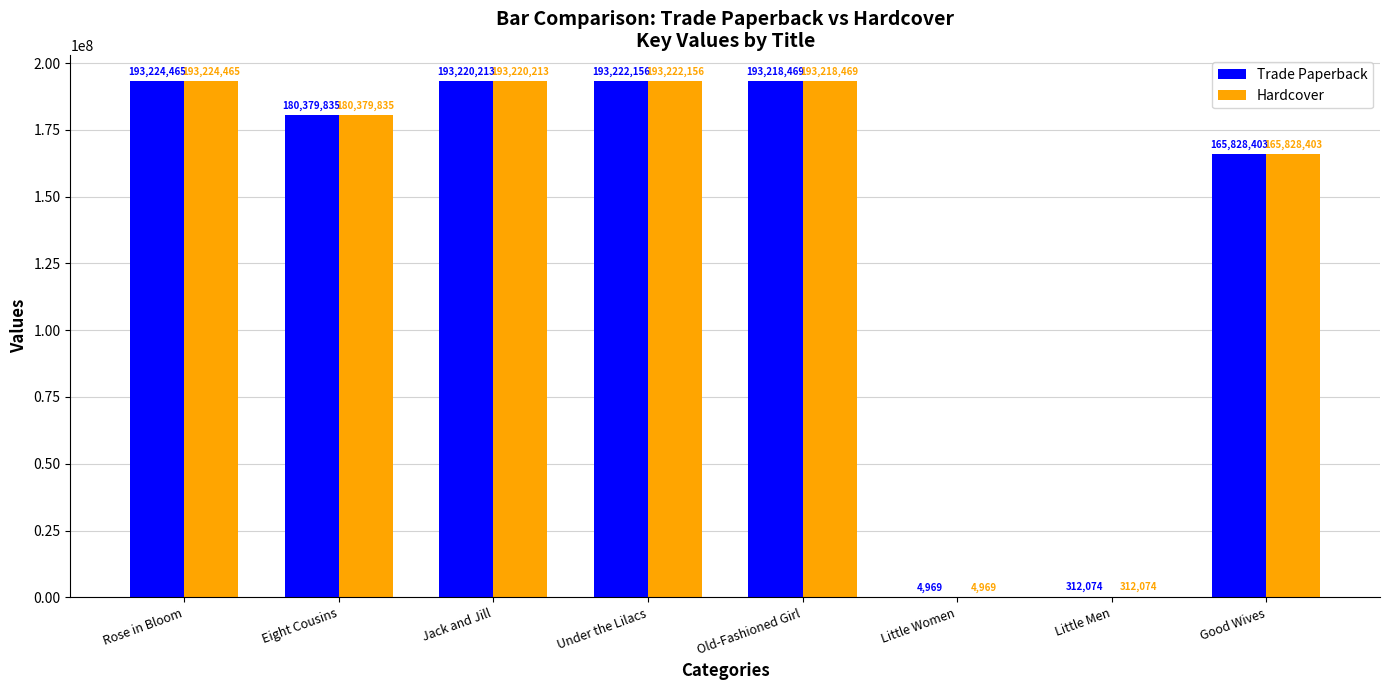

At which category is the sum across all series the highest?

Rose in Bloom